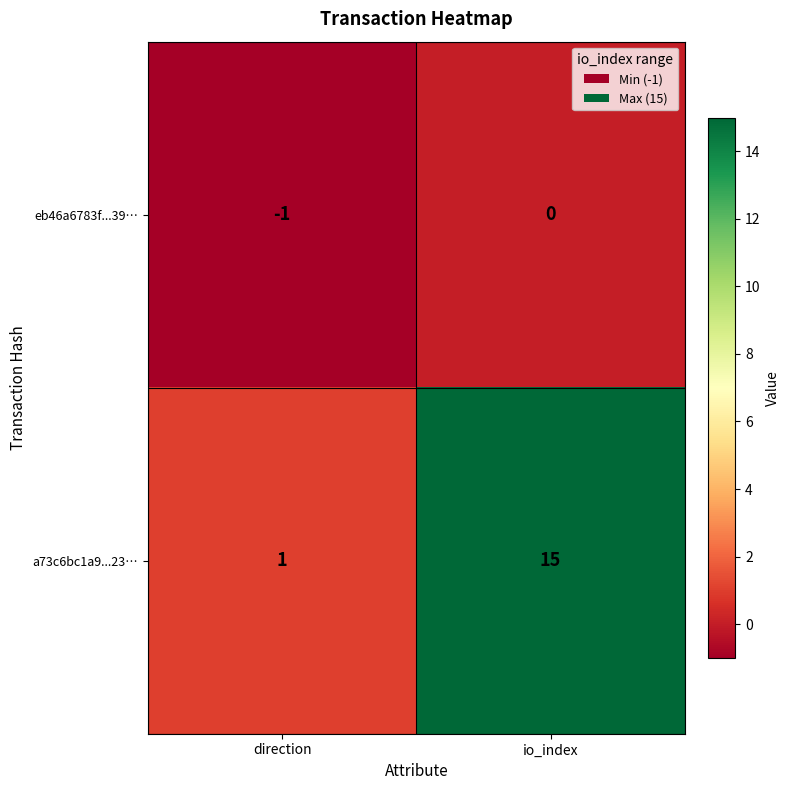

Reading left to right, what are all the values shown in this chart?

eb46a6783f...39…: -1	0
a73c6bc1a9...23…: 1	15